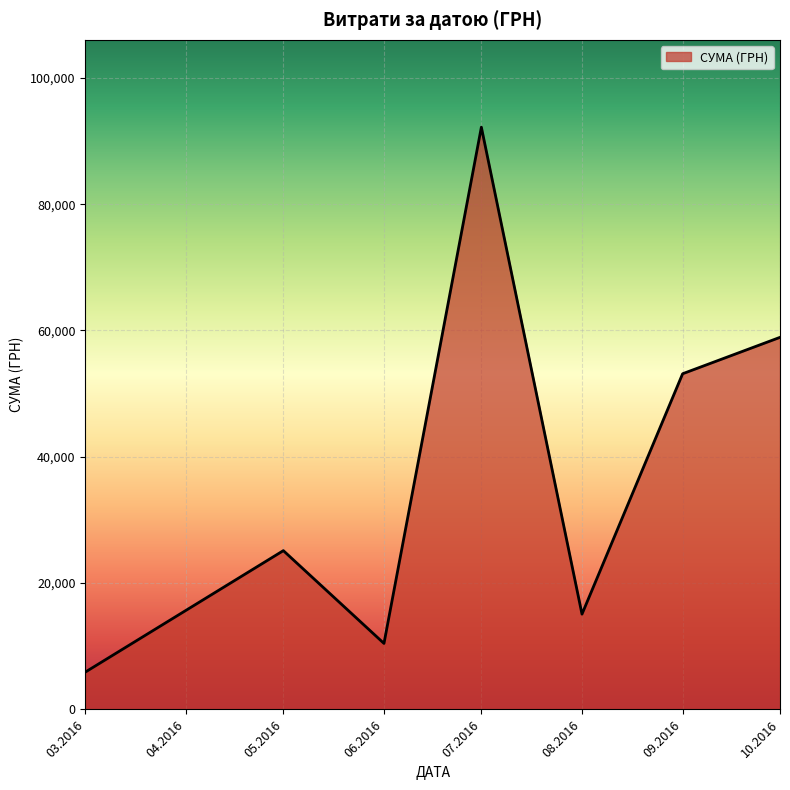

What is the maximum value shown in the chart?

92189.5